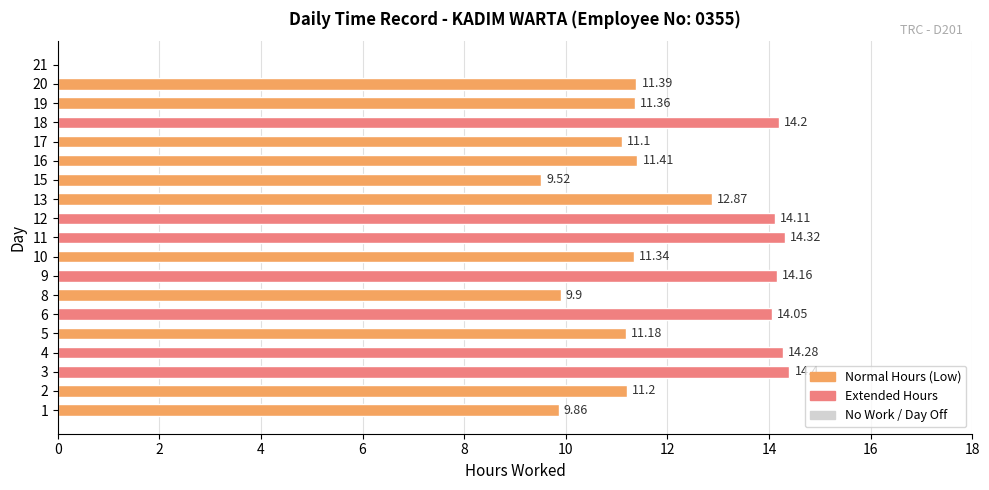

Are the bars grouped side by side (vs. stacked)?

No